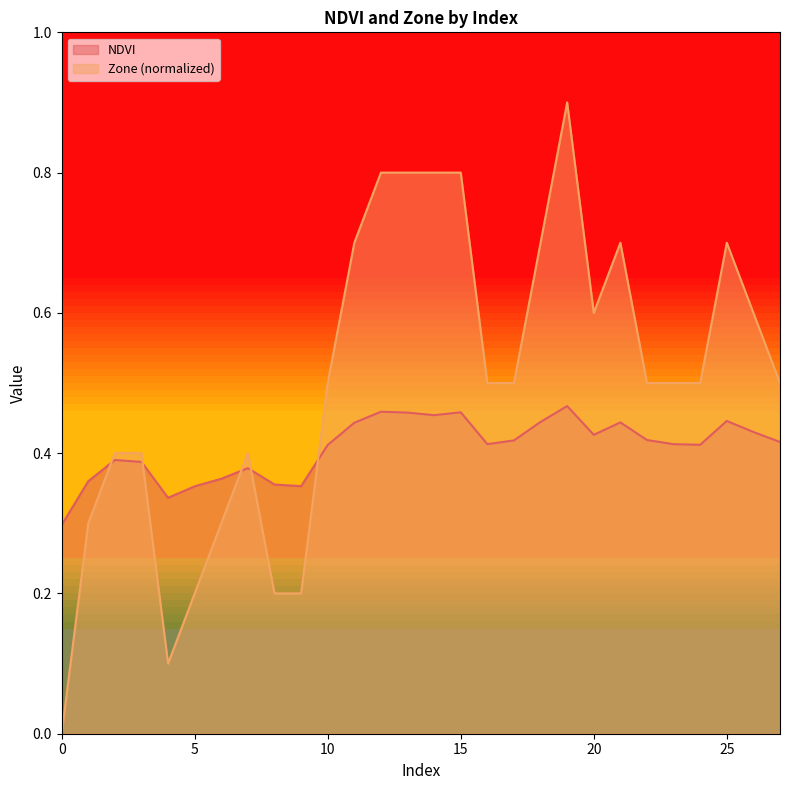

At 10, list the series in order from smallest to largest.

NDVI, Zone (normalized)